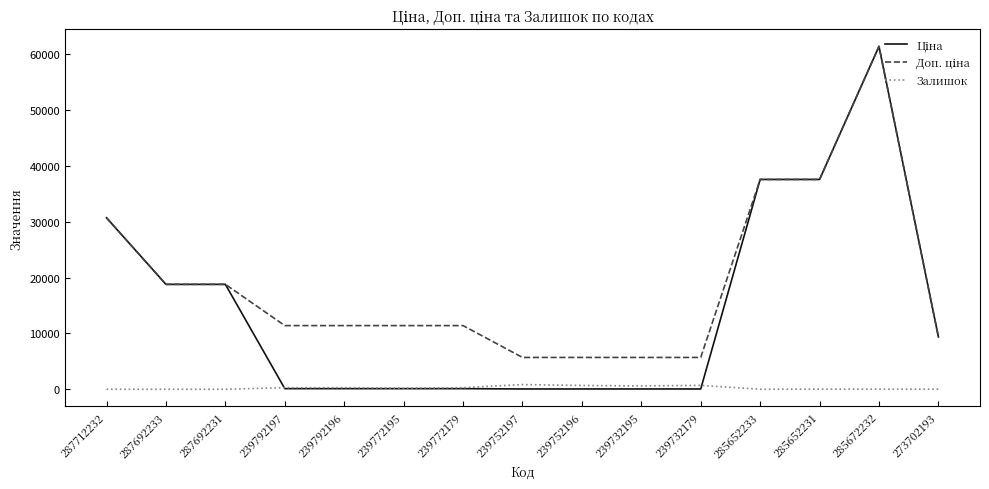

At which category is the sum across all series the highest?

285672232